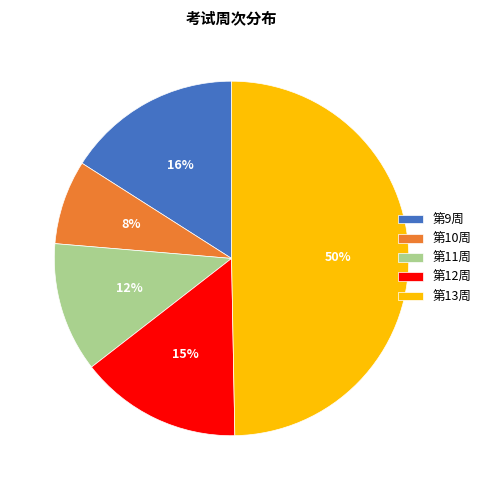

To the nearest percent, what is the combined percentage of 第11周 and 第10周?

20%